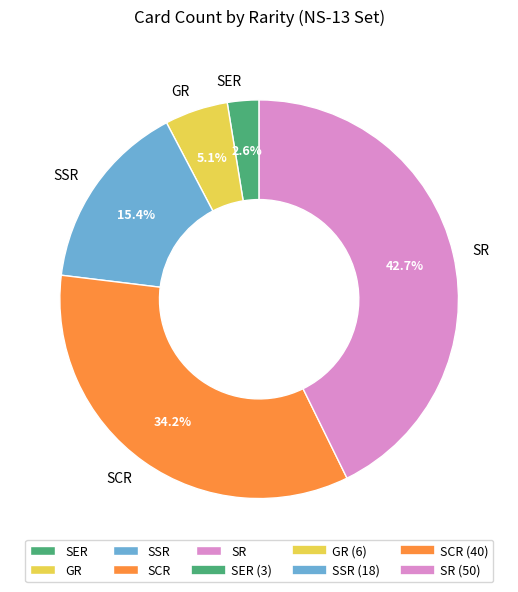

To the nearest percent, what is the combined percentage of SCR and SR?

77%